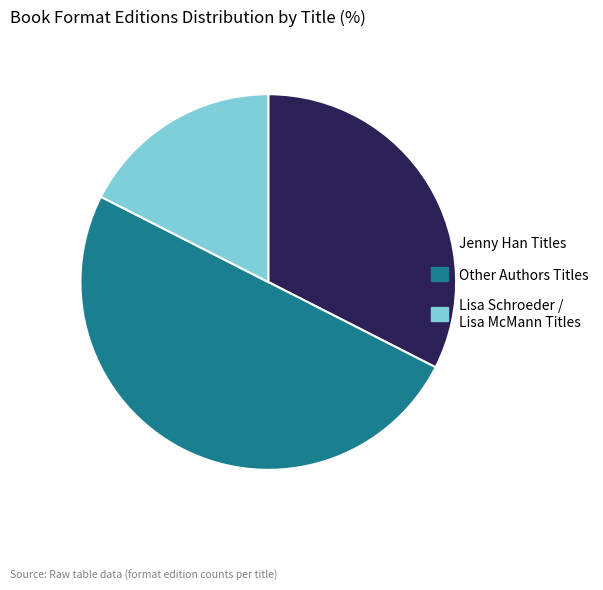

The Lisa Schroeder / Lisa McMann Titles slice represents 18% of the pie. True or false?

True